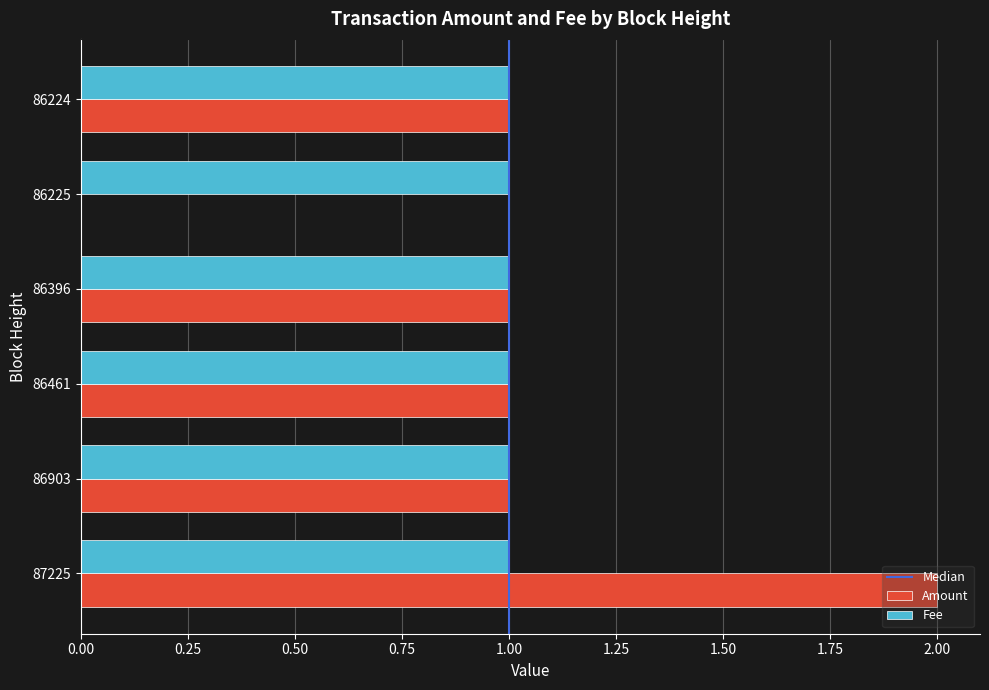

At which category is the sum across all series the highest?

87225